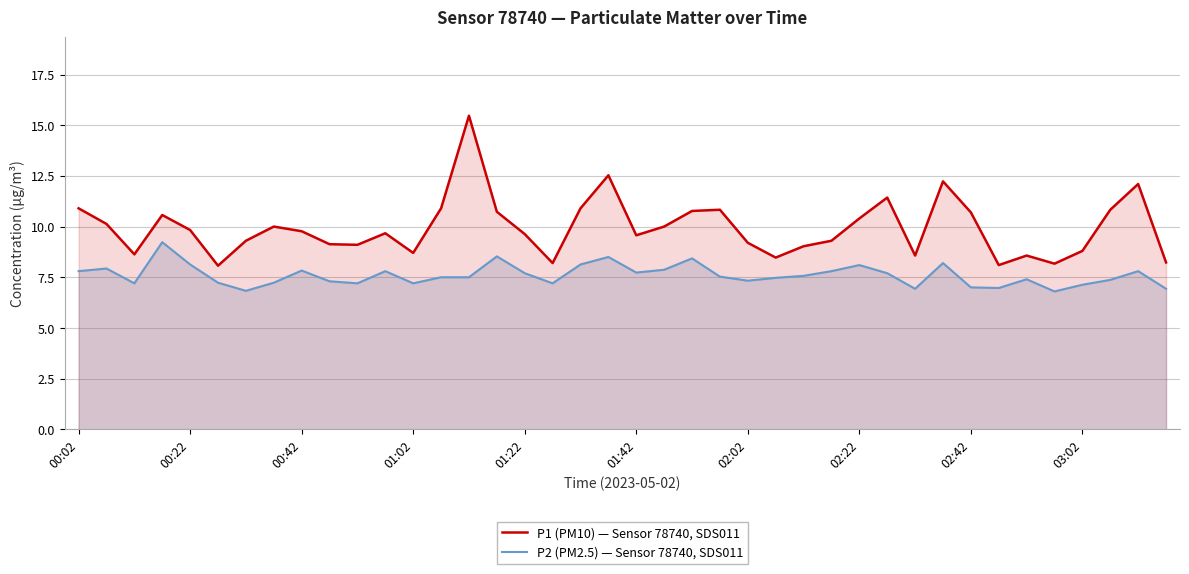

What is the total value across all series at 01:22?

17.3